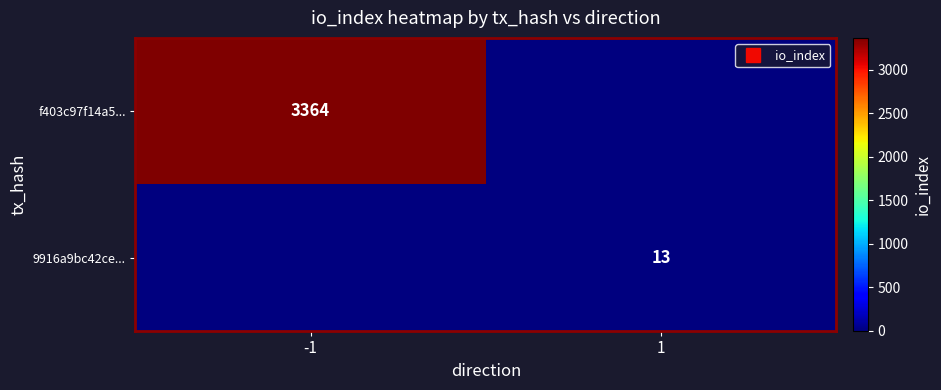

Where is 9916a9bc42ce... nearest to the value 6?

-1